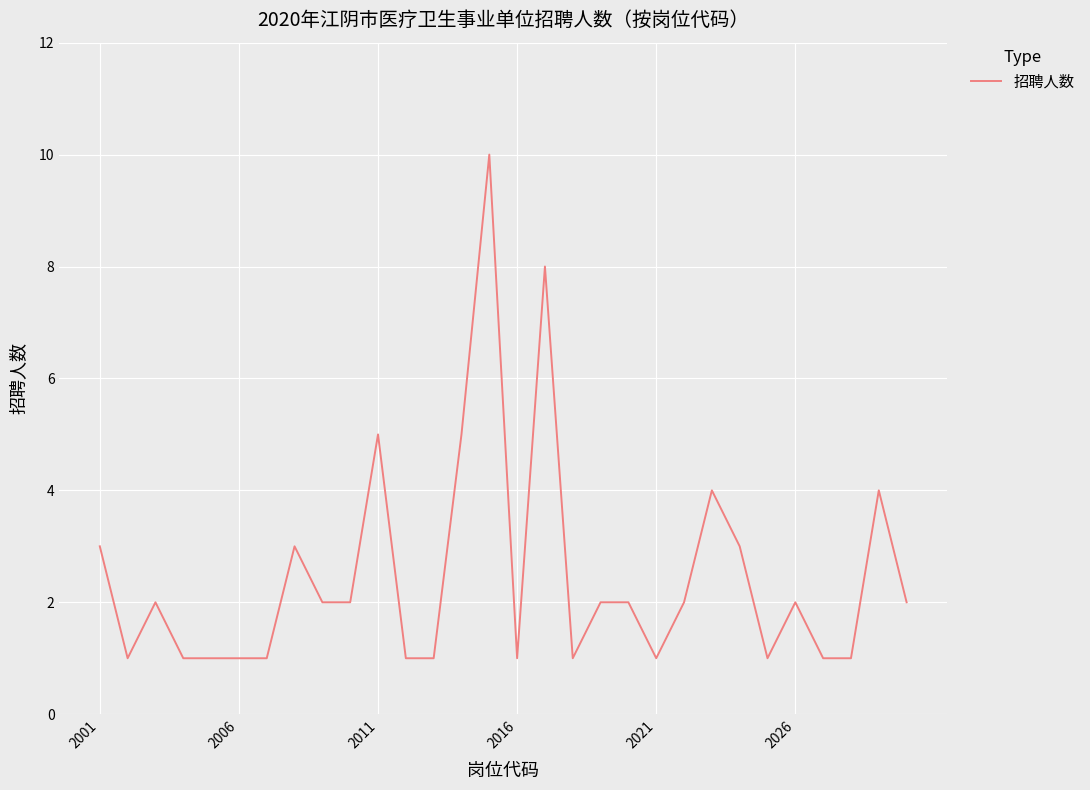

What is the minimum value shown in the chart?

1